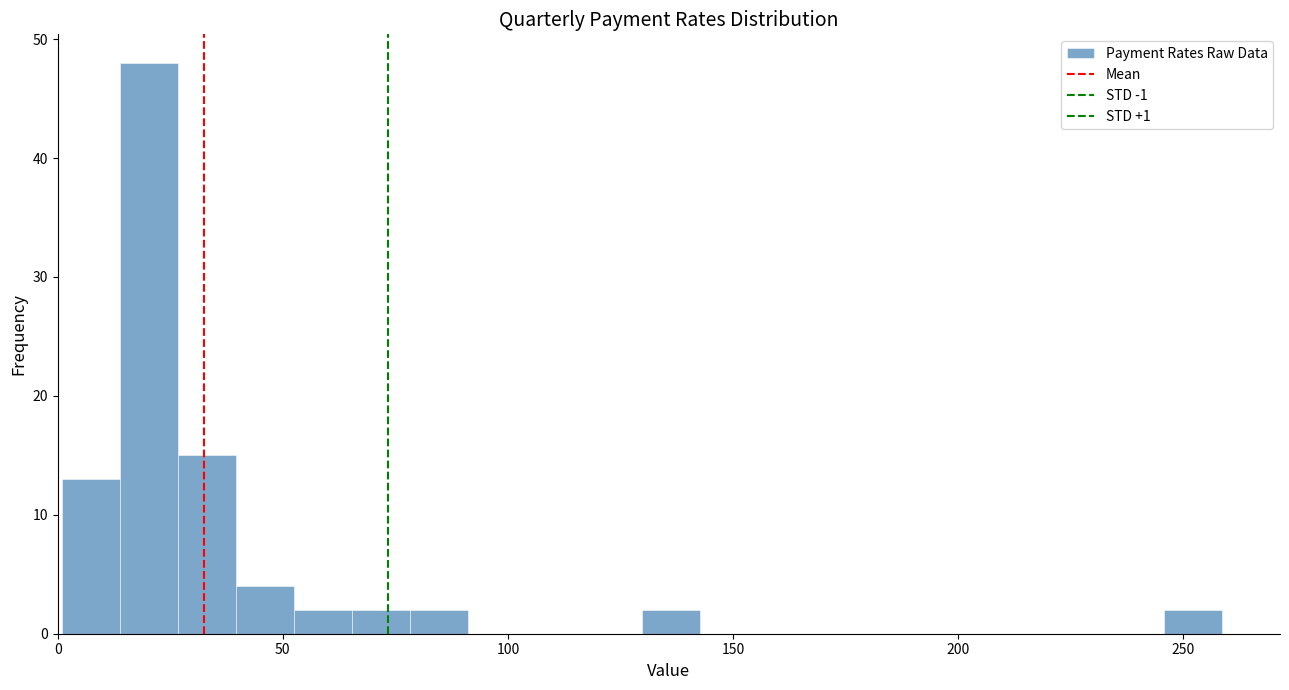

Around what value on the x-axis is the tallest bar? Give the approximate position of its centre, as read against the axis.

20